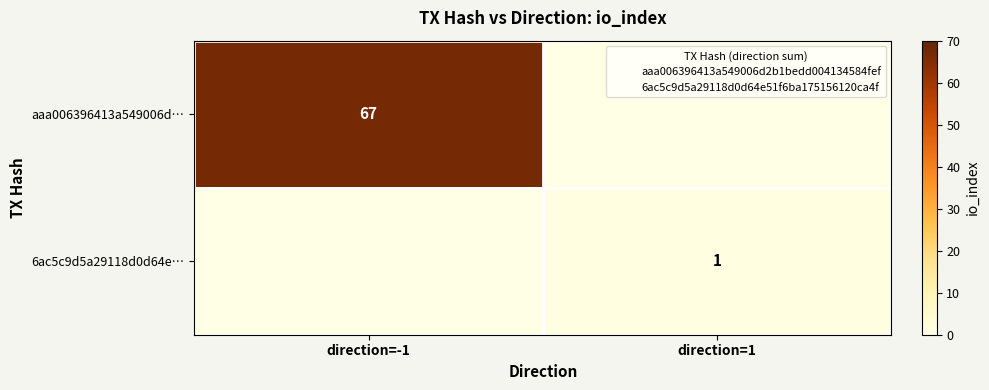

What is the total value across all series at direction=-1?

67